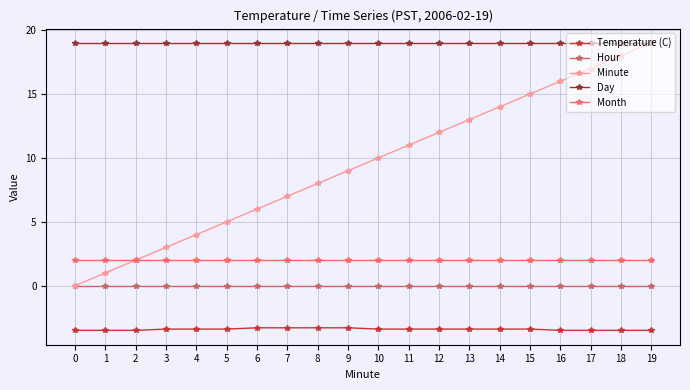

Rank the series at 17 from lowest to highest value.

Temperature (C), Hour, Month, Minute, Day